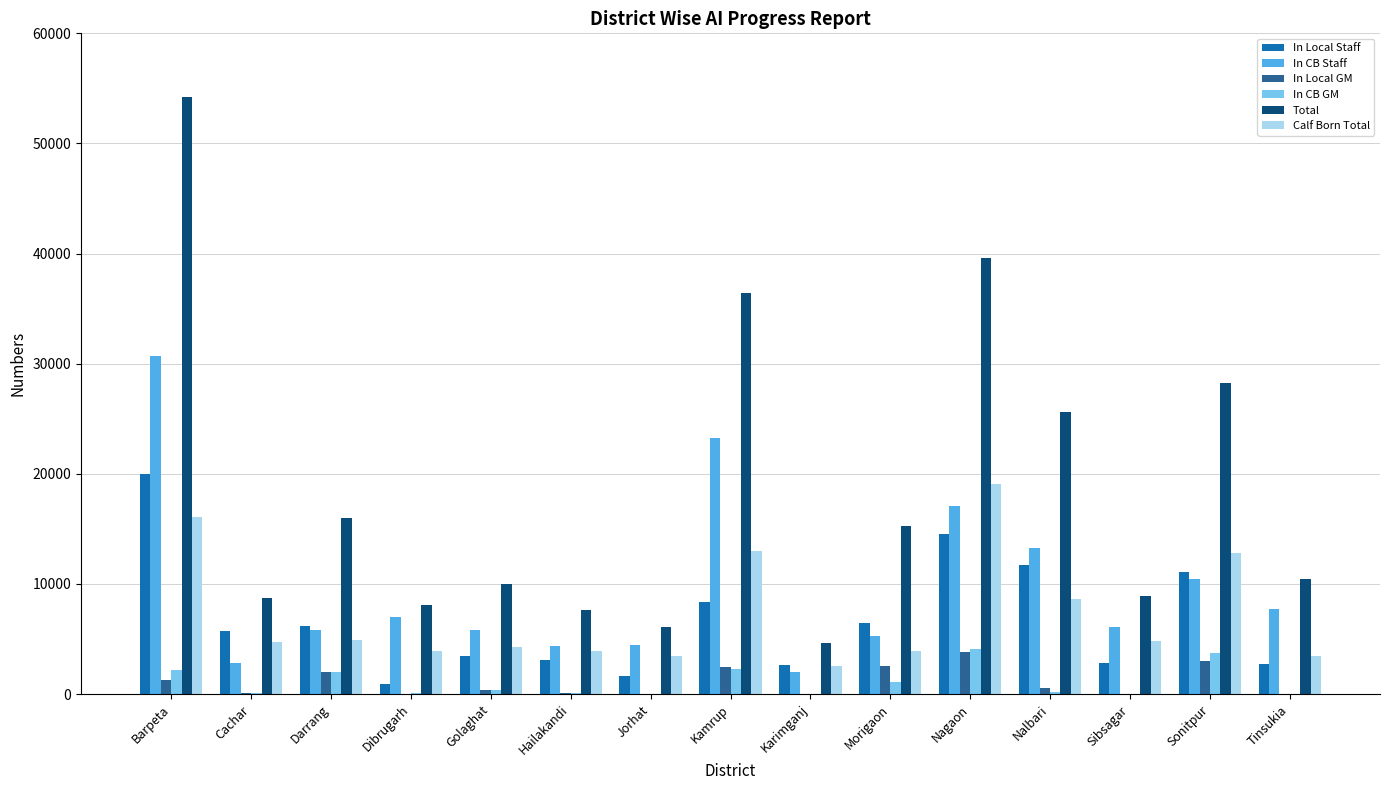

How many distinct data groups are displayed?

6